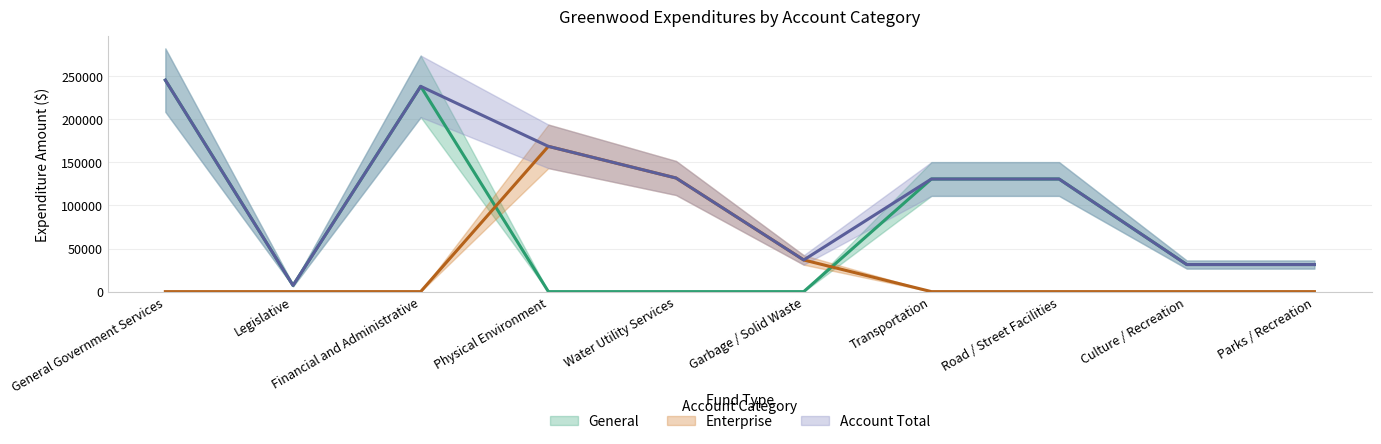

Reading right to left, what are all the values shown in this chart?

General: 31426	31426	130743	130743	0	0	0	238312	7200	245512
Enterprise: 0	0	0	0	36752	131899	168651	0	0	0
Account Total: 31426	31426	130743	130743	36752	131899	168651	238312	7200	245512